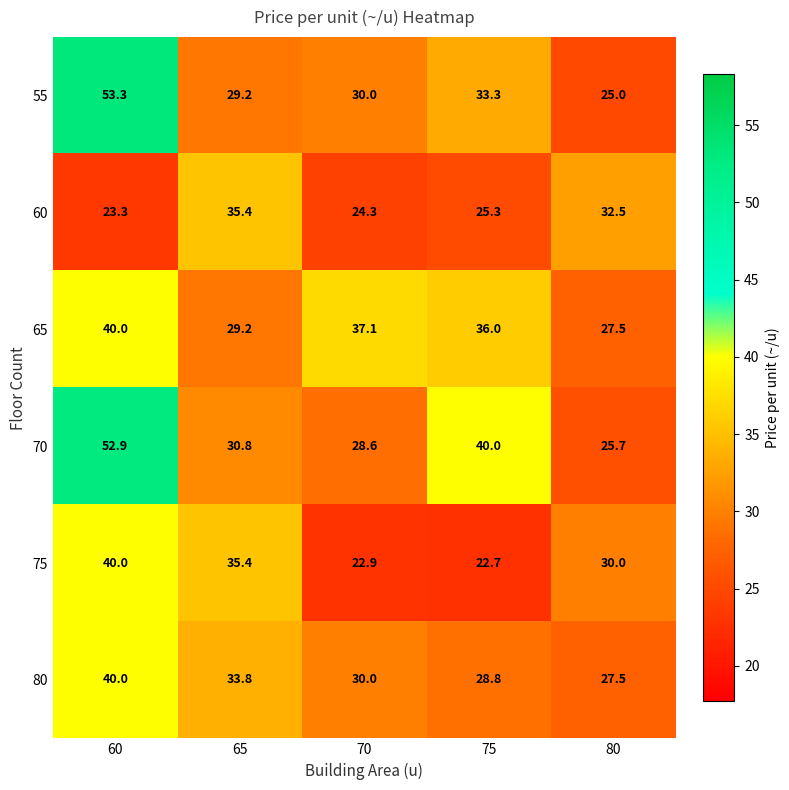

List the labels in order of 70 value, largest first.

60, 75, 65, 70, 80